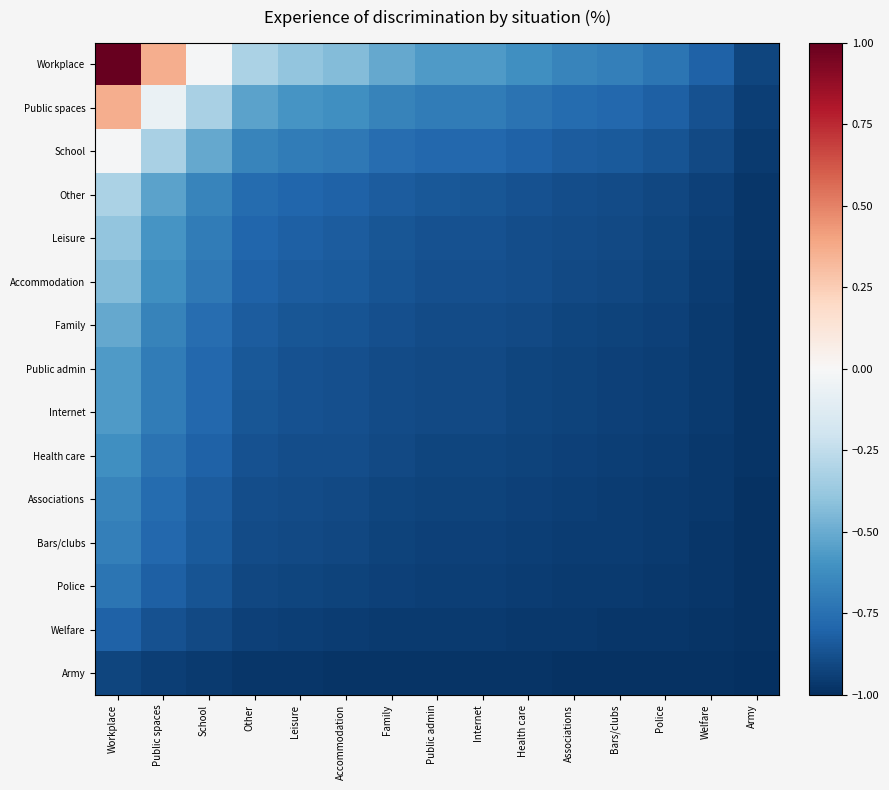

Reading right to left, transcribe all the data shown in this chart.

Workplace: Army=-0.9	Welfare=-0.8	Police=-0.7	Bars/clubs=-0.7	Associations=-0.7	Health care=-0.6	Internet=-0.6	Public admin=-0.6	Family=-0.5	Accommodation=-0.4	Leisure=-0.4	Other=-0.3	School=-0.0	Public spaces=0.4	Workplace=1.0
Public spaces: Army=-0.9	Welfare=-0.9	Police=-0.8	Bars/clubs=-0.8	Associations=-0.8	Health care=-0.7	Internet=-0.7	Public admin=-0.7	Family=-0.7	Accommodation=-0.6	Leisure=-0.6	Other=-0.5	School=-0.3	Public spaces=-0.1	Workplace=0.4
School: Army=-1.0	Welfare=-0.9	Police=-0.9	Bars/clubs=-0.8	Associations=-0.8	Health care=-0.8	Internet=-0.8	Public admin=-0.8	Family=-0.8	Accommodation=-0.7	Leisure=-0.7	Other=-0.7	School=-0.5	Public spaces=-0.3	Workplace=-0.0
Other: Army=-1.0	Welfare=-0.9	Police=-0.9	Bars/clubs=-0.9	Associations=-0.9	Health care=-0.9	Internet=-0.9	Public admin=-0.9	Family=-0.8	Accommodation=-0.8	Leisure=-0.8	Other=-0.8	School=-0.7	Public spaces=-0.5	Workplace=-0.3
Leisure: Army=-1.0	Welfare=-0.9	Police=-0.9	Bars/clubs=-0.9	Associations=-0.9	Health care=-0.9	Internet=-0.9	Public admin=-0.9	Family=-0.9	Accommodation=-0.8	Leisure=-0.8	Other=-0.8	School=-0.7	Public spaces=-0.6	Workplace=-0.4
Accommodation: Army=-1.0	Welfare=-0.9	Police=-0.9	Bars/clubs=-0.9	Associations=-0.9	Health care=-0.9	Internet=-0.9	Public admin=-0.9	Family=-0.9	Accommodation=-0.8	Leisure=-0.8	Other=-0.8	School=-0.7	Public spaces=-0.6	Workplace=-0.4
Family: Army=-1.0	Welfare=-1.0	Police=-0.9	Bars/clubs=-0.9	Associations=-0.9	Health care=-0.9	Internet=-0.9	Public admin=-0.9	Family=-0.9	Accommodation=-0.9	Leisure=-0.9	Other=-0.8	School=-0.8	Public spaces=-0.7	Workplace=-0.5
Public admin: Army=-1.0	Welfare=-1.0	Police=-0.9	Bars/clubs=-0.9	Associations=-0.9	Health care=-0.9	Internet=-0.9	Public admin=-0.9	Family=-0.9	Accommodation=-0.9	Leisure=-0.9	Other=-0.9	School=-0.8	Public spaces=-0.7	Workplace=-0.6
Internet: Army=-1.0	Welfare=-1.0	Police=-0.9	Bars/clubs=-0.9	Associations=-0.9	Health care=-0.9	Internet=-0.9	Public admin=-0.9	Family=-0.9	Accommodation=-0.9	Leisure=-0.9	Other=-0.9	School=-0.8	Public spaces=-0.7	Workplace=-0.6
Health care: Army=-1.0	Welfare=-1.0	Police=-0.9	Bars/clubs=-0.9	Associations=-0.9	Health care=-0.9	Internet=-0.9	Public admin=-0.9	Family=-0.9	Accommodation=-0.9	Leisure=-0.9	Other=-0.9	School=-0.8	Public spaces=-0.7	Workplace=-0.6
Associations: Army=-1.0	Welfare=-1.0	Police=-1.0	Bars/clubs=-0.9	Associations=-0.9	Health care=-0.9	Internet=-0.9	Public admin=-0.9	Family=-0.9	Accommodation=-0.9	Leisure=-0.9	Other=-0.9	School=-0.8	Public spaces=-0.8	Workplace=-0.7
Bars/clubs: Army=-1.0	Welfare=-1.0	Police=-1.0	Bars/clubs=-0.9	Associations=-0.9	Health care=-0.9	Internet=-0.9	Public admin=-0.9	Family=-0.9	Accommodation=-0.9	Leisure=-0.9	Other=-0.9	School=-0.8	Public spaces=-0.8	Workplace=-0.7
Police: Army=-1.0	Welfare=-1.0	Police=-1.0	Bars/clubs=-1.0	Associations=-1.0	Health care=-0.9	Internet=-0.9	Public admin=-0.9	Family=-0.9	Accommodation=-0.9	Leisure=-0.9	Other=-0.9	School=-0.9	Public spaces=-0.8	Workplace=-0.7
Welfare: Army=-1.0	Welfare=-1.0	Police=-1.0	Bars/clubs=-1.0	Associations=-1.0	Health care=-1.0	Internet=-1.0	Public admin=-1.0	Family=-1.0	Accommodation=-0.9	Leisure=-0.9	Other=-0.9	School=-0.9	Public spaces=-0.9	Workplace=-0.8
Army: Army=-1.0	Welfare=-1.0	Police=-1.0	Bars/clubs=-1.0	Associations=-1.0	Health care=-1.0	Internet=-1.0	Public admin=-1.0	Family=-1.0	Accommodation=-1.0	Leisure=-1.0	Other=-1.0	School=-1.0	Public spaces=-0.9	Workplace=-0.9